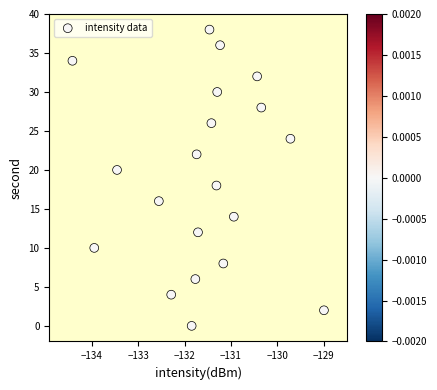

What is the range of Y values (max minus min)?

38